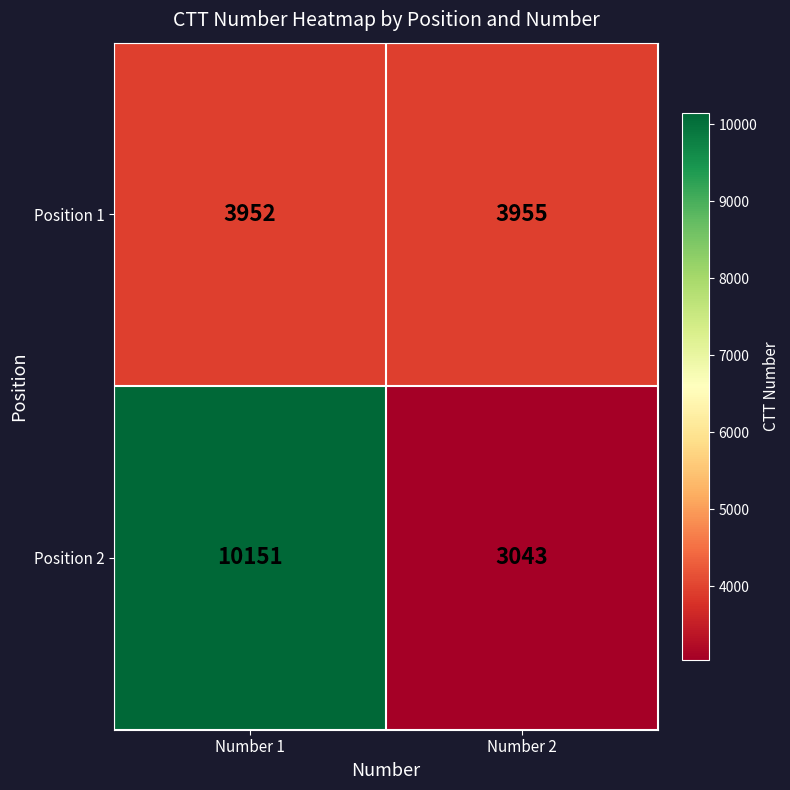

Reading right to left, list all the values displayed in this chart.

Position 1: Number 2=3955	Number 1=3952
Position 2: Number 2=3043	Number 1=10151